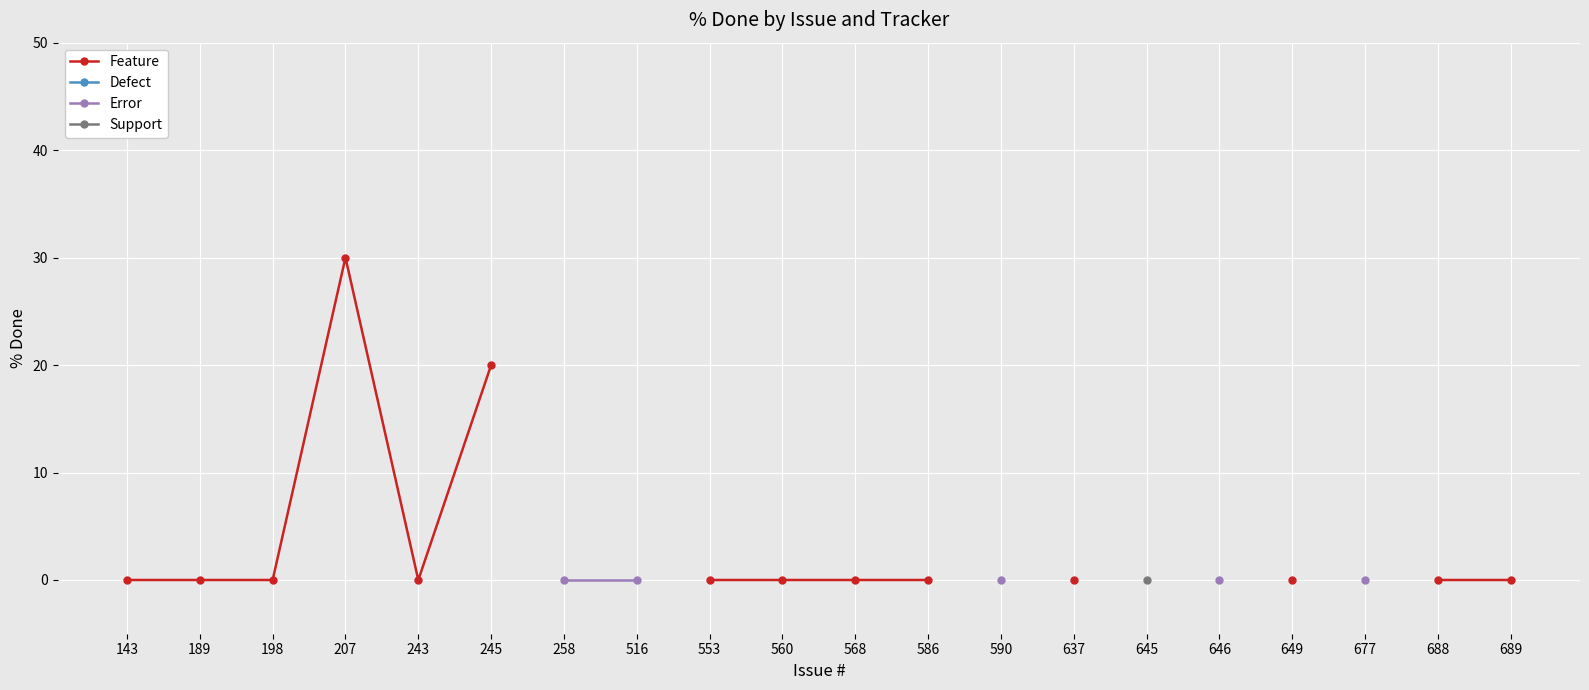

True or false: Support and Error cross at least once.

False